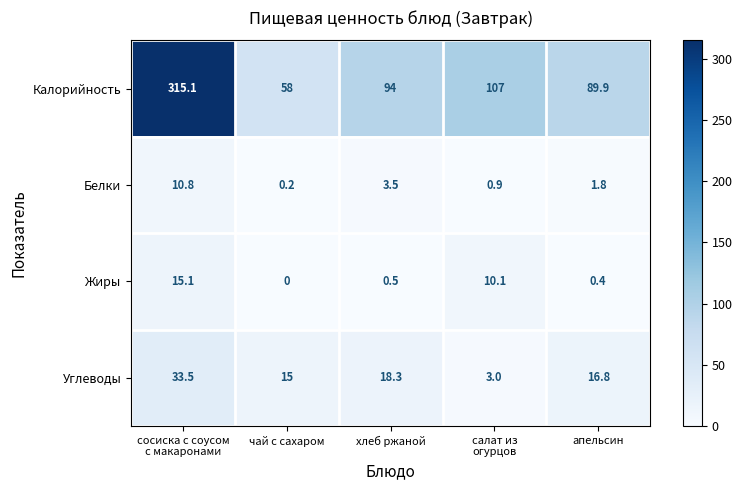

At сосиска с соусом
с макаронами, list the series in order from smallest to largest.

Белки, Жиры, Углеводы, Калорийность